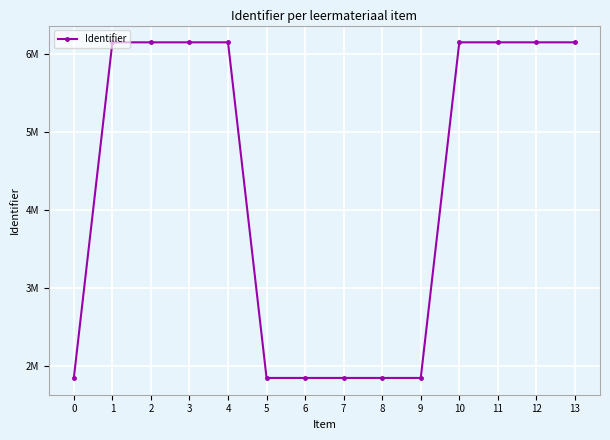

What is the greatest value displayed?

6151386